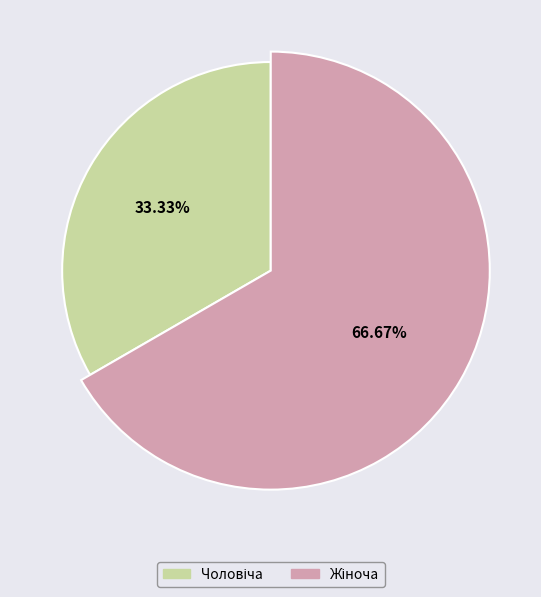

What is the change in value from Чоловіча to Жіноча?

+1